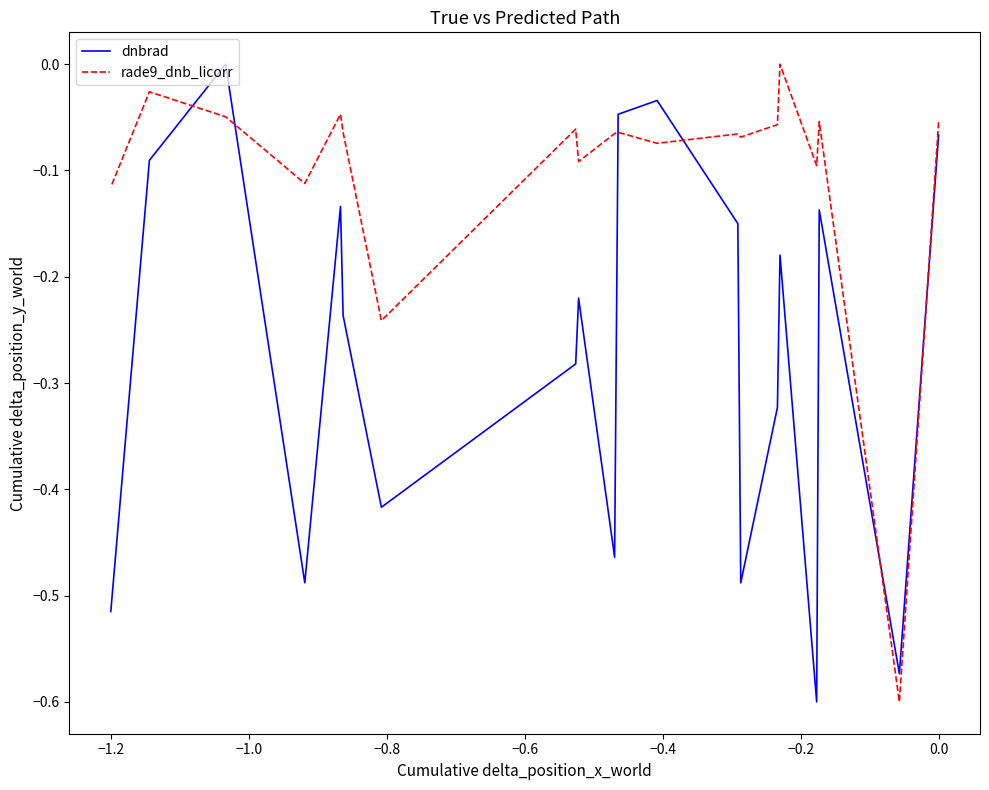

Does the chart have visible grid lines?

No